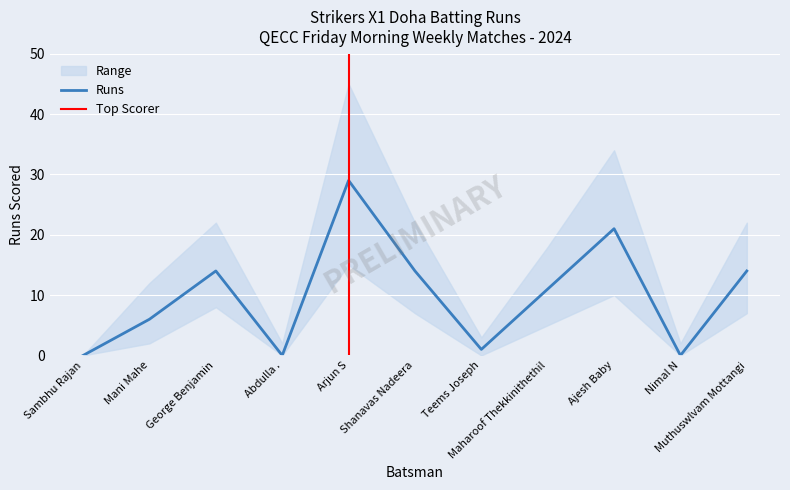

The Runs_upper series shows 3 at Teems Joseph. True or false?

True